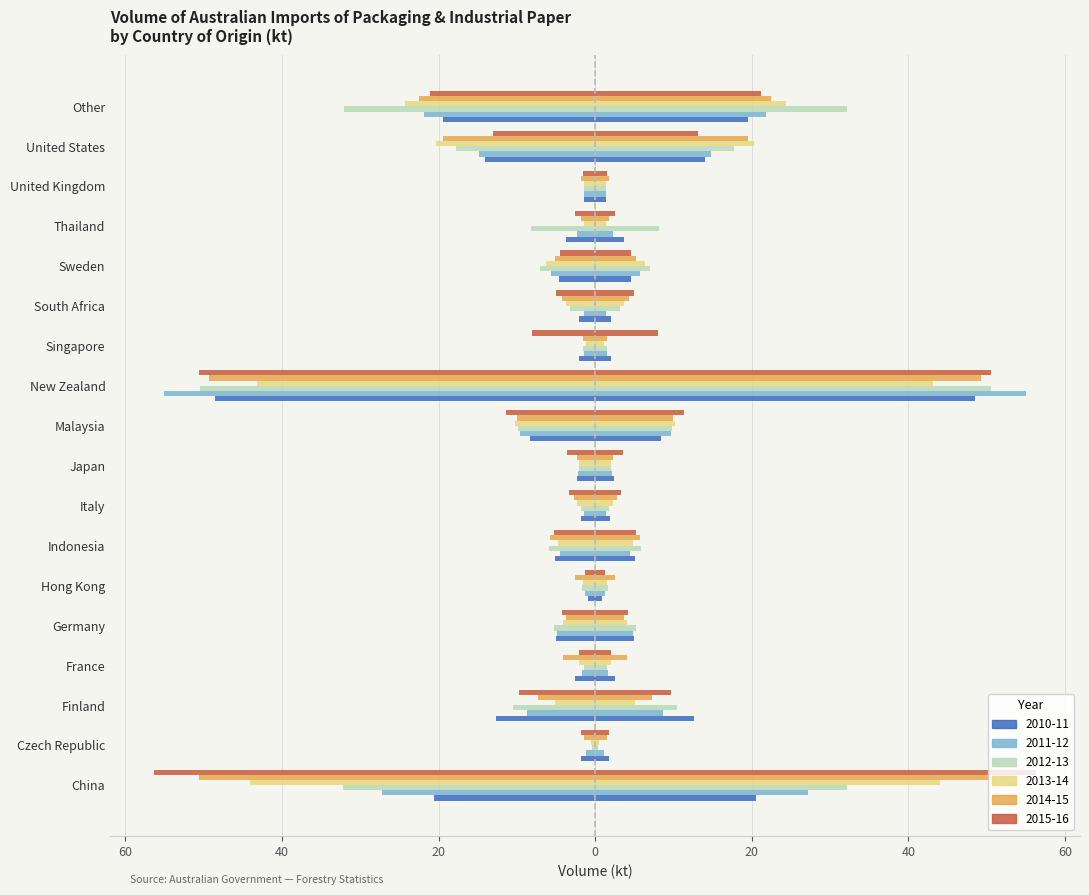

What is the difference between the 2014-15 values at Finland and Thailand?

5.5